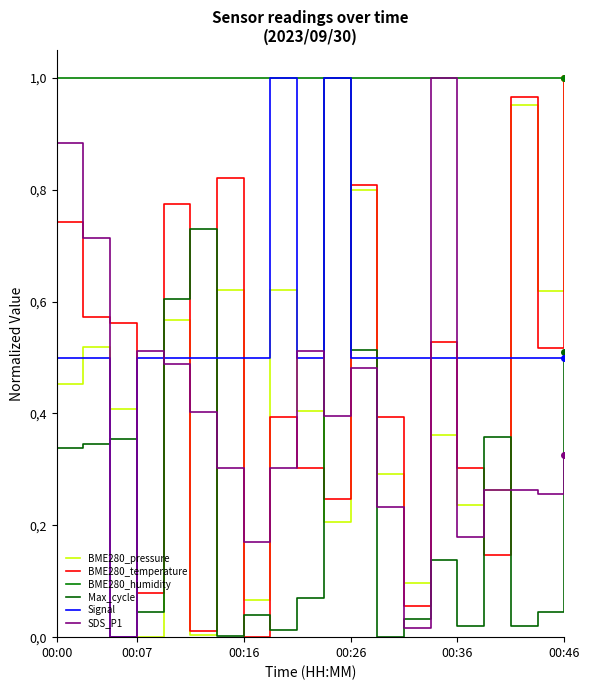

Does the chart have visible grid lines?

No